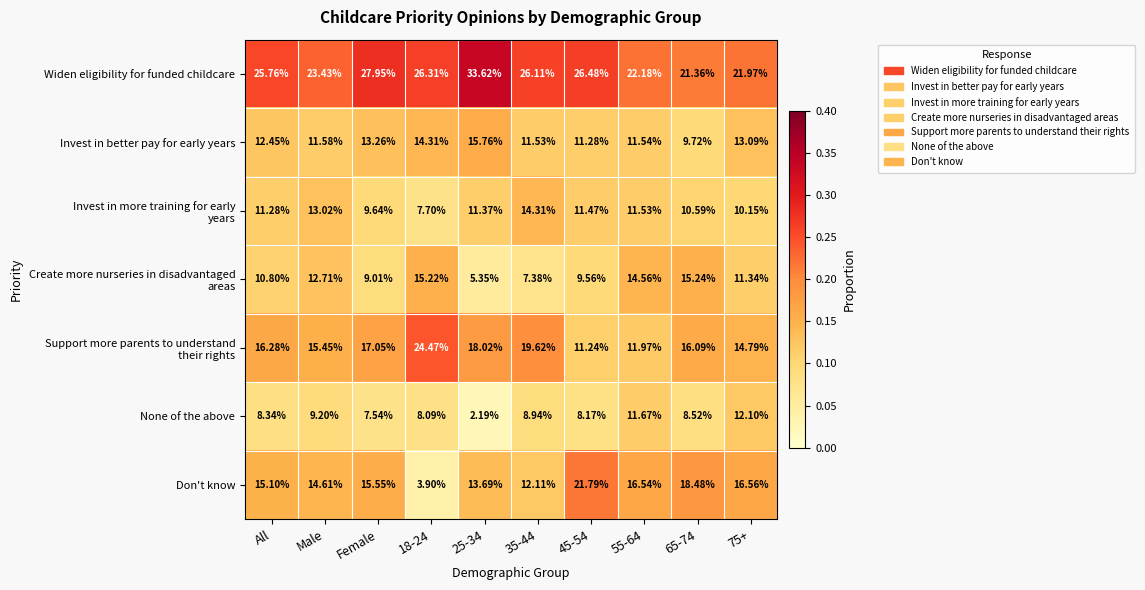

Which series has the largest total across all categories?

Widen eligibility for funded childcare